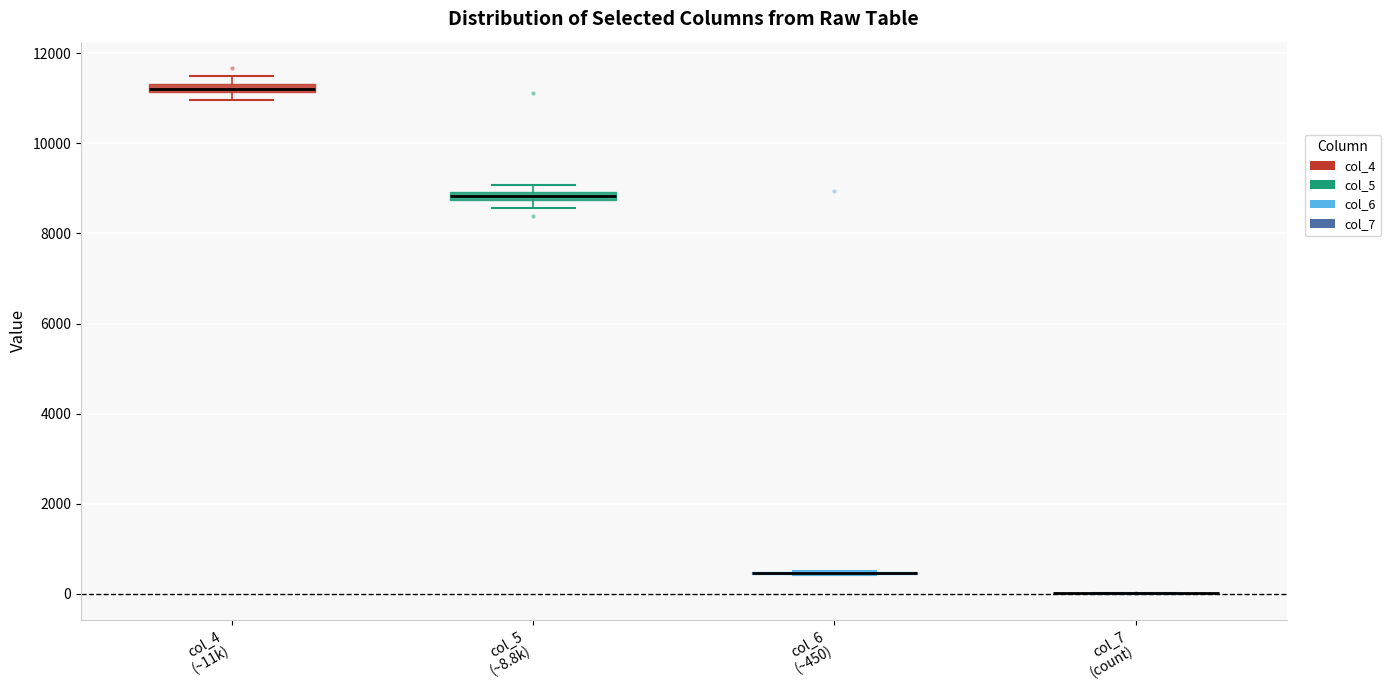

Where is the upper edge of the box for col_5 (~8.8k) on the y-axis? The values are not printed on the chart, so give them approximately, as read against the axis.

9000